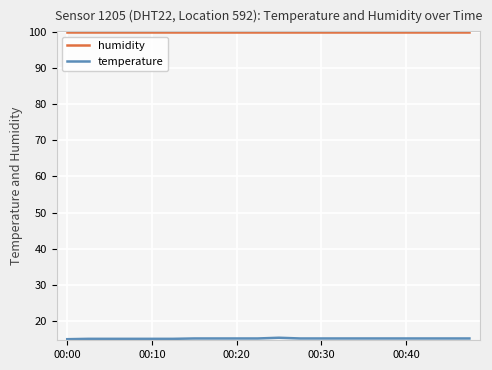

What is the maximum value for humidity?

99.9